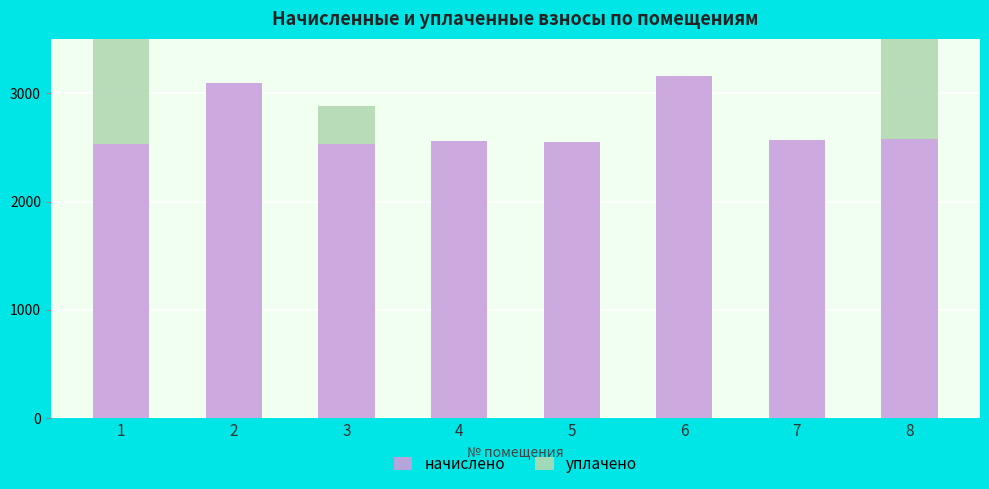

Does the chart contain stacked bars?

No